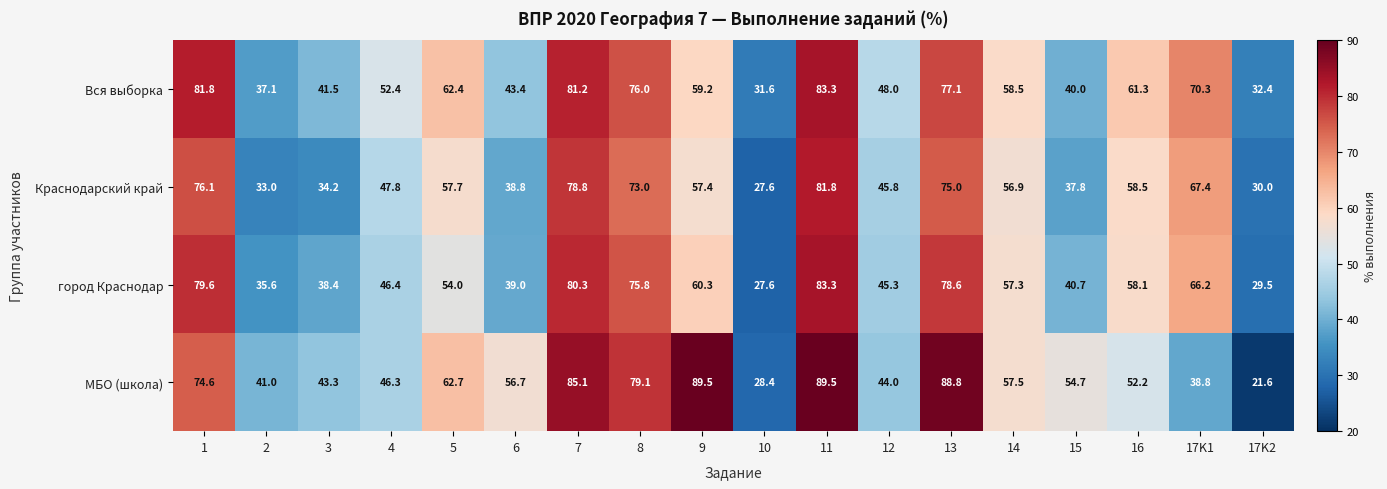

What is the lowest value of the МБО (школа) series?

21.6